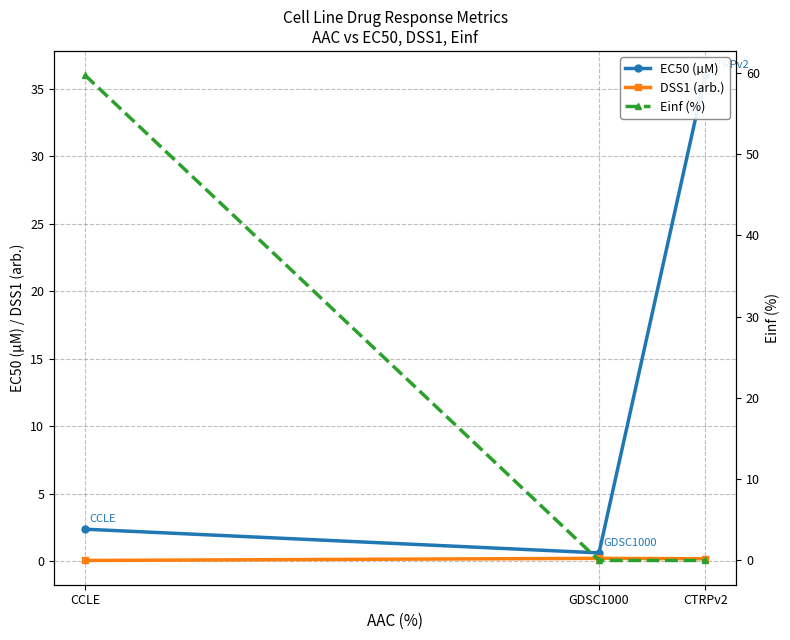

At how many categories does at least one series exceed 17?

2